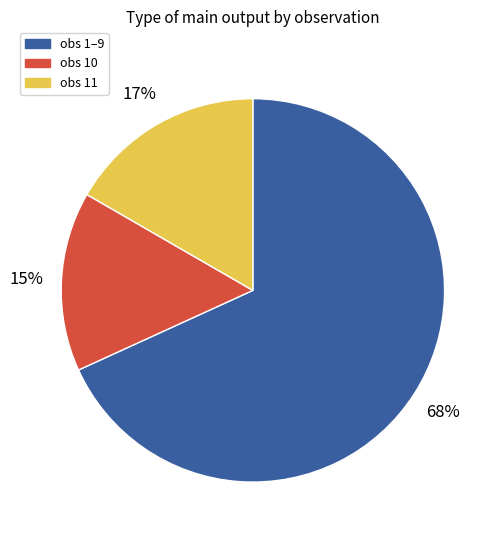

How many slices are in this pie chart?

3